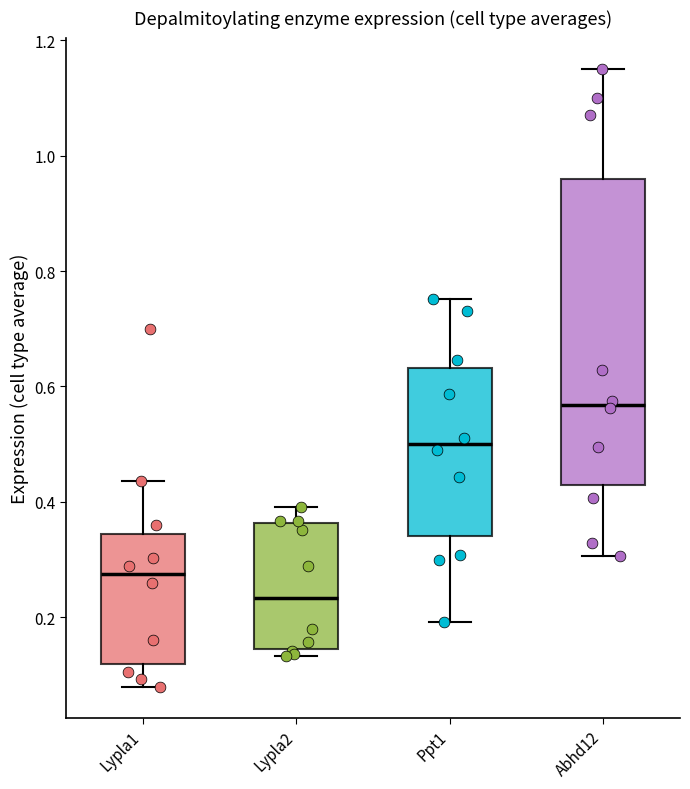

Reading left to right, read every box against the y-axis: the position of its median line, the range the box covers, and the ends of its whiskers. The values are not printed on the chart, so give them approximately, as read against the axis.

Lypla1: median 0.28, box 0.12 to 0.34, whiskers 0.08 to 0.44
Lypla2: median 0.24, box 0.14 to 0.36, whiskers 0.14 (just below the box's lower edge) to 0.40
Ppt1: median 0.50, box 0.34 to 0.64, whiskers 0.20 to 0.76
Abhd12: median 0.56, box 0.42 to 0.96, whiskers 0.30 to 1.16